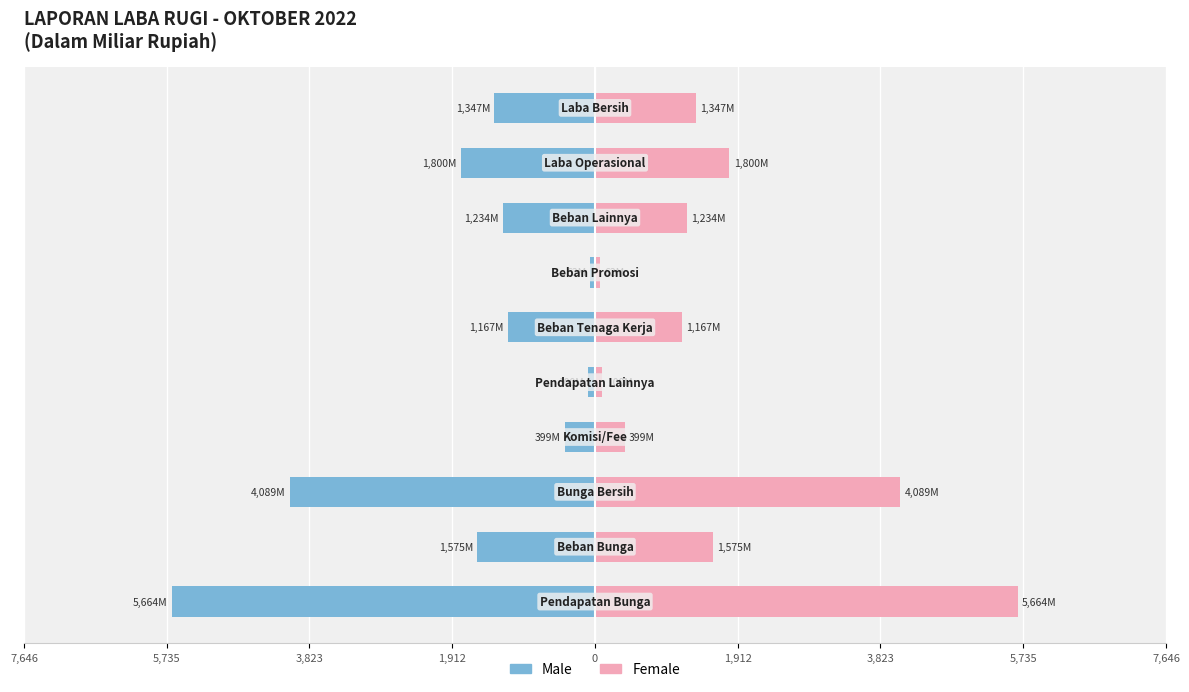

Rank the series at 0 from lowest to highest value.

Male, Female